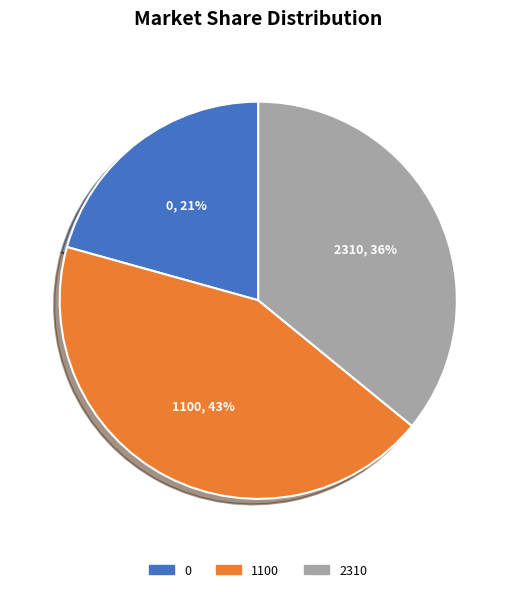

The 1100 slice represents 32% of the pie. True or false?

False